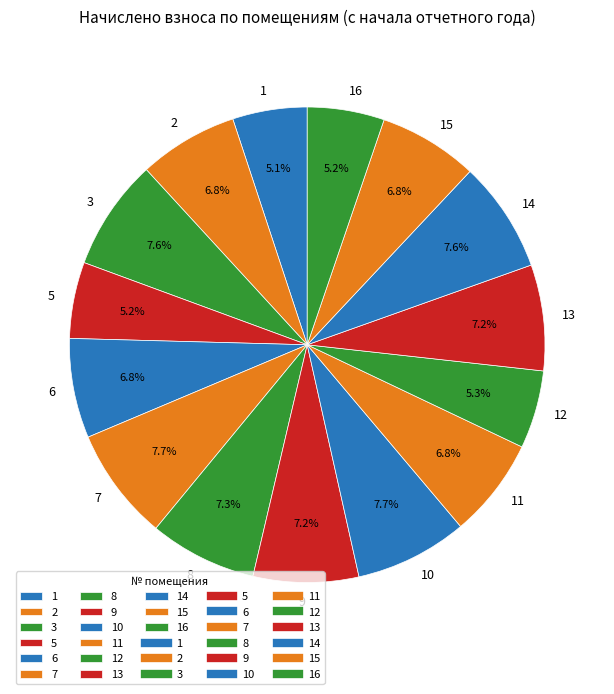

Count the number of slices in the pie.

15